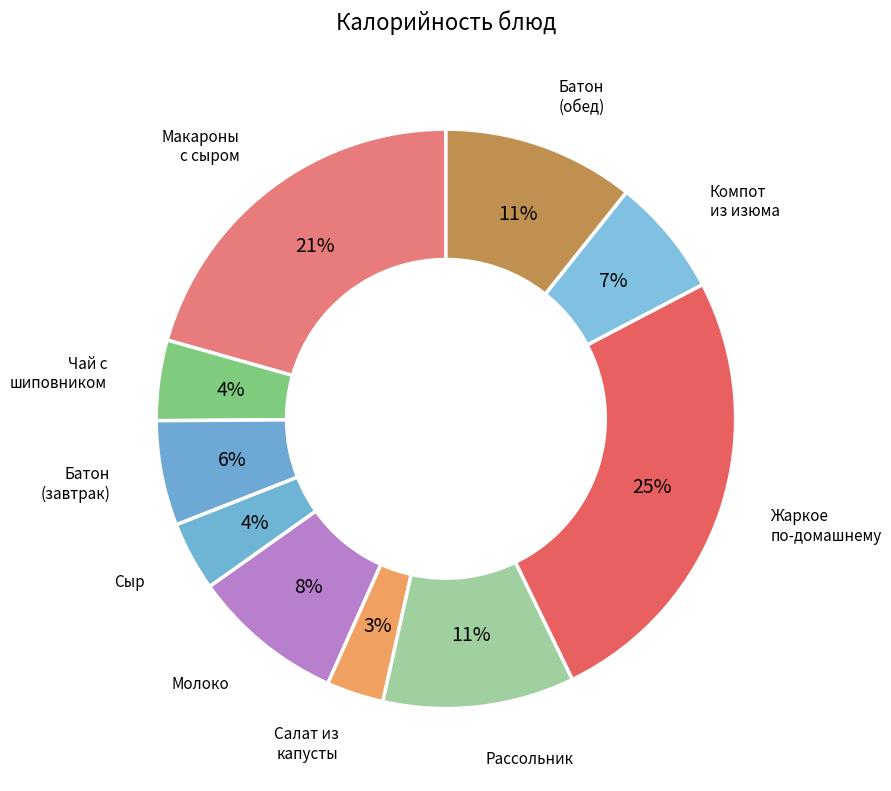

Does any single category account for the majority?

No